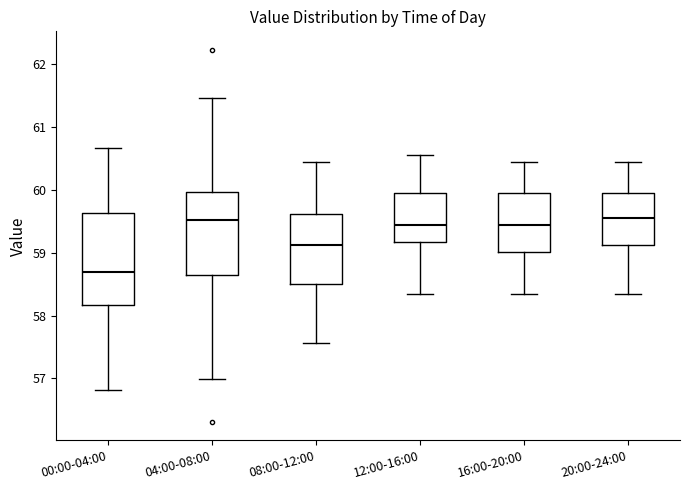

Reading left to right, transcribe this box plot: for each box, give where its median line is, the range the box spans, and where its two whiskers end, as read against the y-axis. The values are not printed on the chart, so give them approximately, as read against the axis.

00:00-04:00: median 58.7, box 58.2 to 59.6, whiskers 56.8 to 60.7
04:00-08:00: median 59.5, box 58.6 to 60.0, whiskers 57.0 to 61.5
08:00-12:00: median 59.1, box 58.5 to 59.6, whiskers 57.6 to 60.5
12:00-16:00: median 59.5, box 59.2 to 60.0, whiskers 58.3 to 60.6
16:00-20:00: median 59.5, box 59.0 to 60.0, whiskers 58.3 to 60.5
20:00-24:00: median 59.6, box 59.1 to 60.0, whiskers 58.3 to 60.5